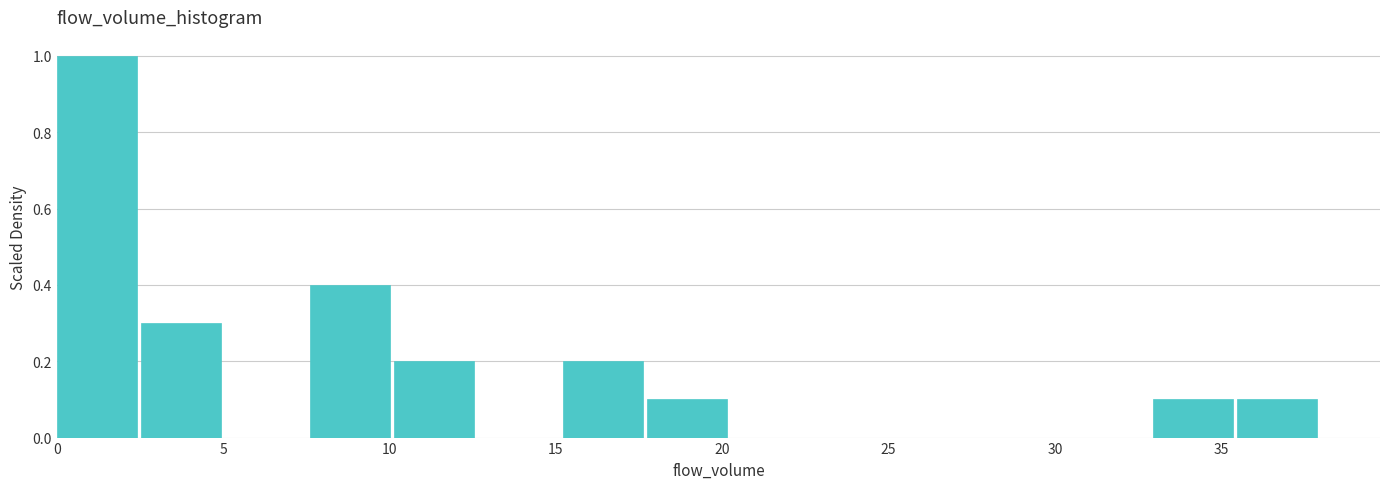

What is the height of the bar covering 2.5 to 5.0 on the x-axis? Neither the bar edges nor the heights are printed on the chart, so give them approximately, as read against the axes.

0.3